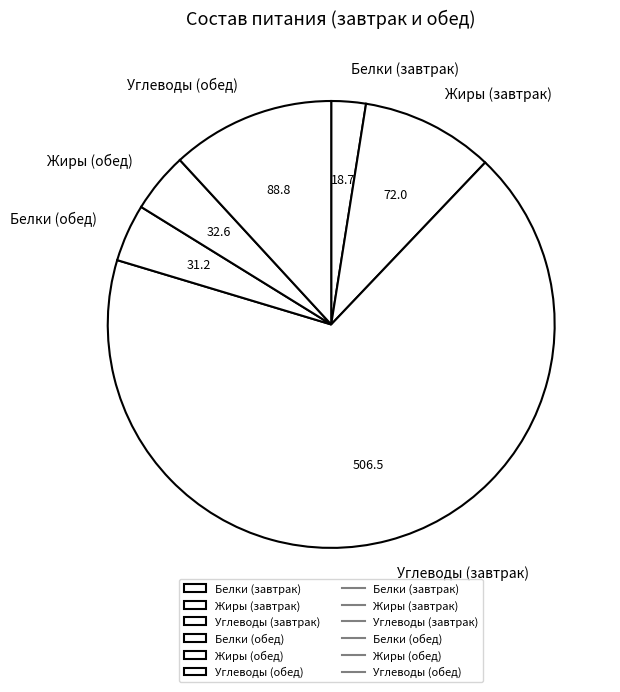

Count the number of slices in the pie.

6